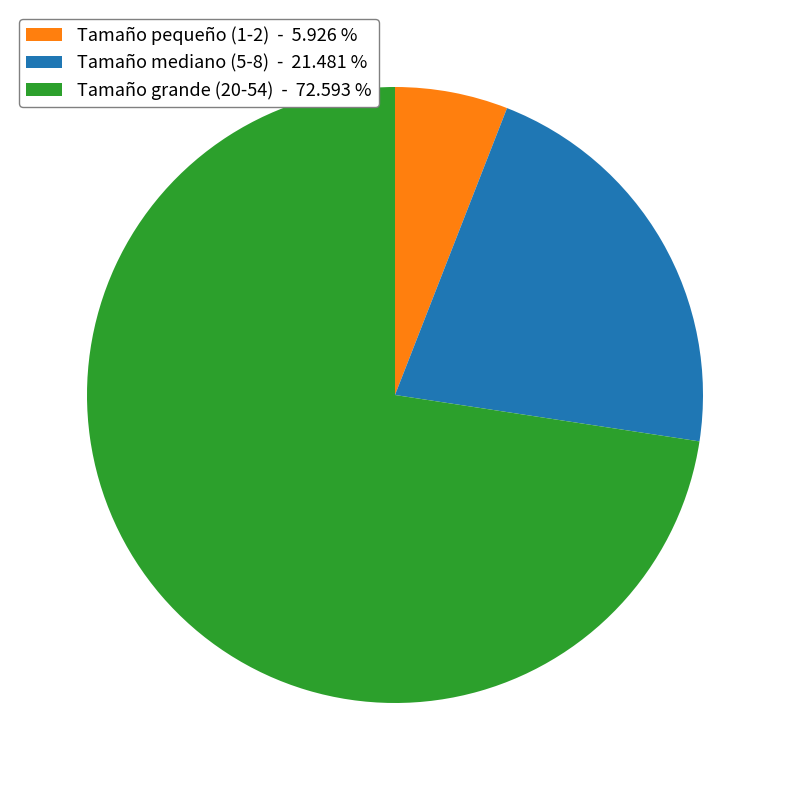

Which category has the biggest portion of the pie?

Tamaño grande (20-54) - 72.593 %